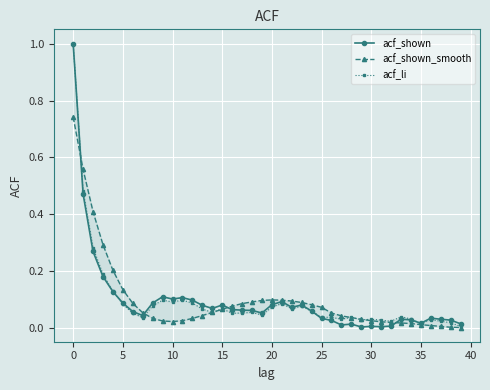

How many distinct data groups are displayed?

3